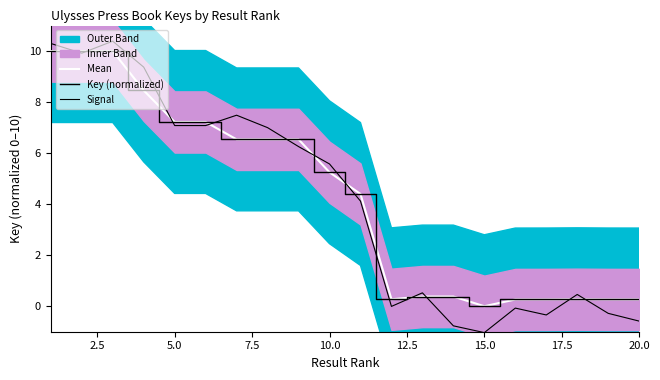

How many positive values does the Mean series have?

19